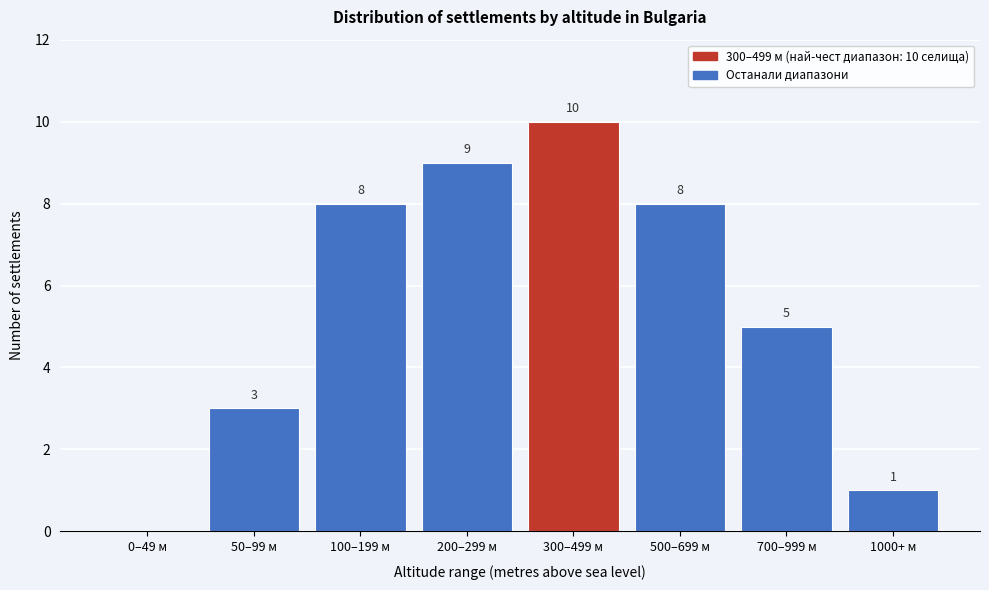

Reading left to right, transcribe all the data shown in this chart.

0–49 м=0	50–99 м=3	100–199 м=8	200–299 м=9	300–499 м=10	500–699 м=8	700–999 м=5	1000+ м=1